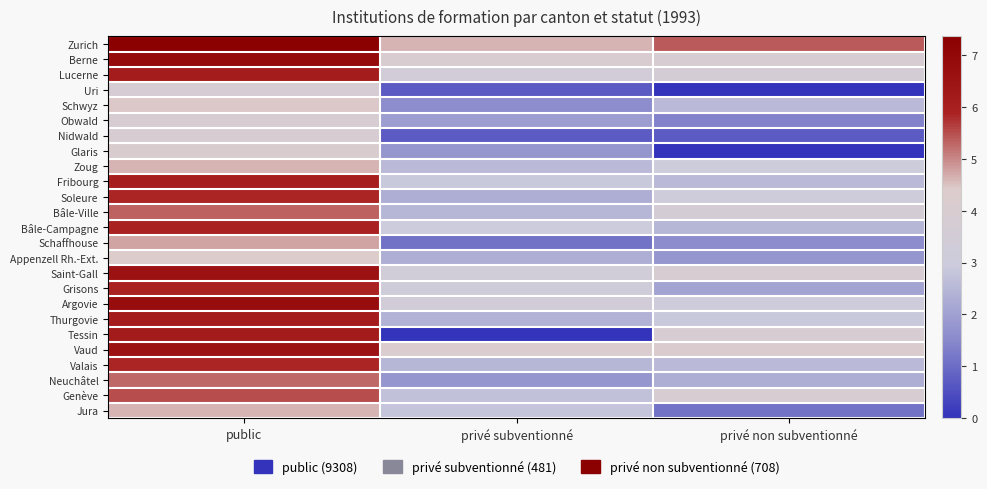

What is the total value across all series at public?

136.6